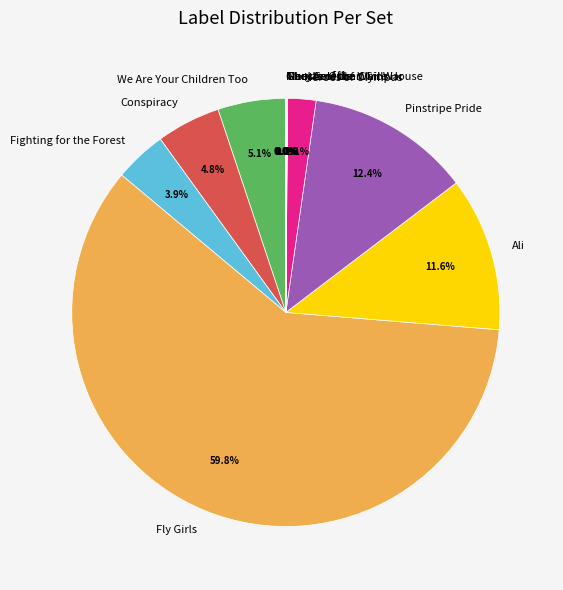

To the nearest percent, what is the average slice percentage?

8%